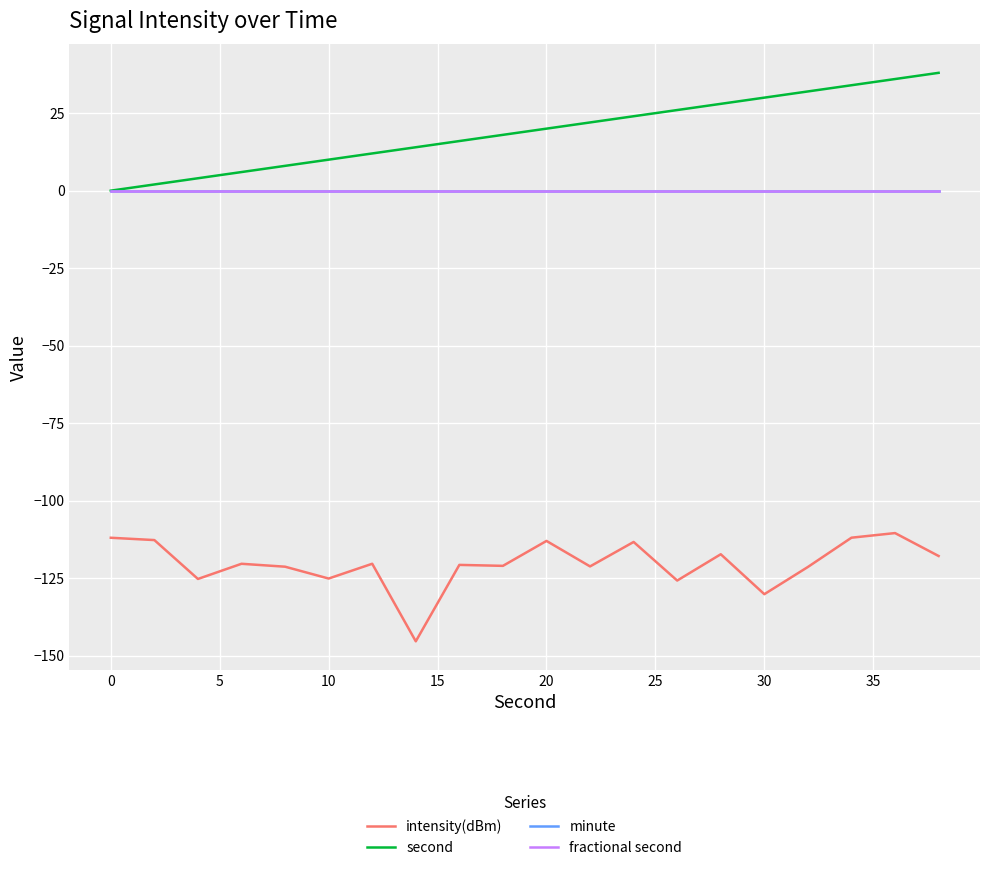

Is this an area chart (filled region under the line)?

No